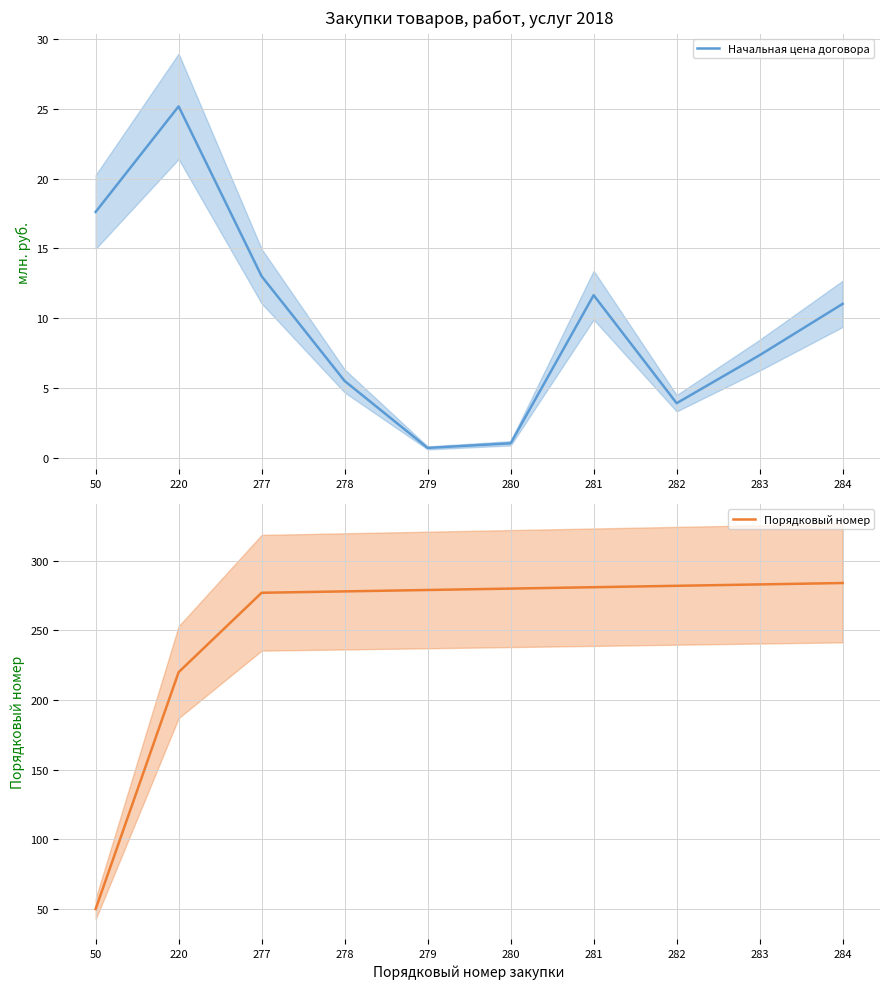

How many interior local valleys does the Начальная цена договора series have?

2